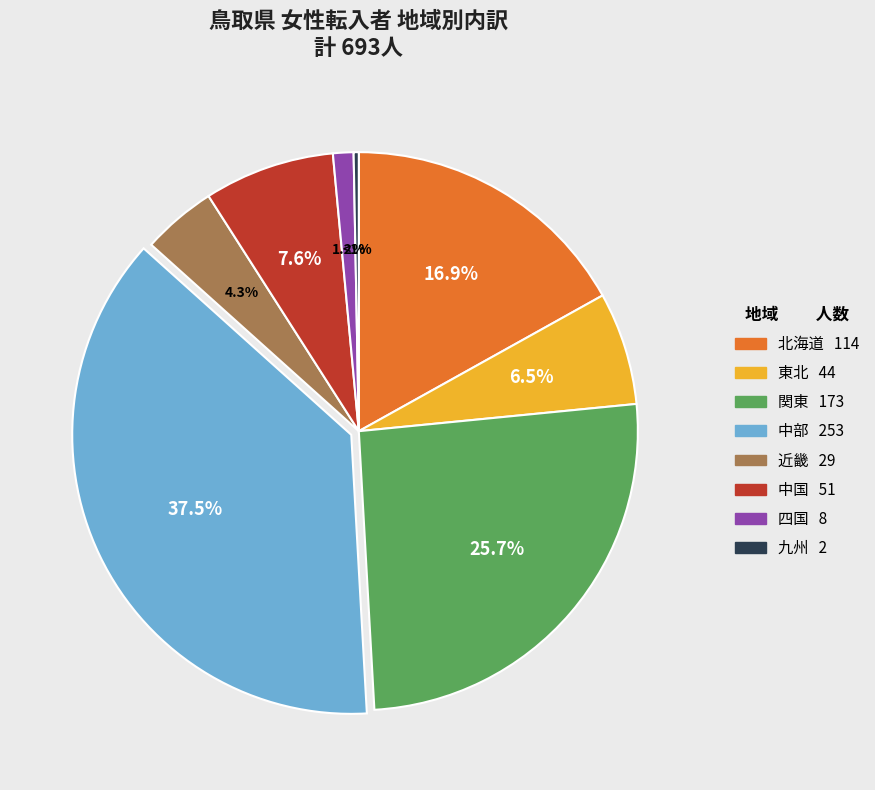

To the nearest percent, what is the average slice percentage?

12%